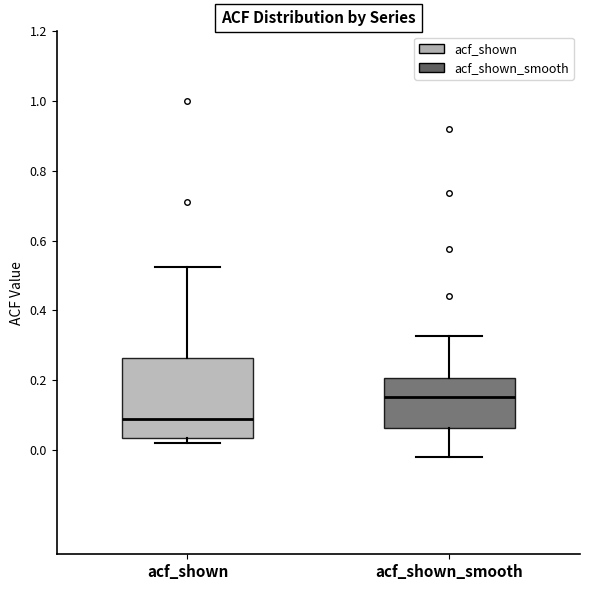

Where is the lower edge of the box for acf_shown_smooth on the y-axis? The values are not printed on the chart, so give them approximately, as read against the axis.

0.06